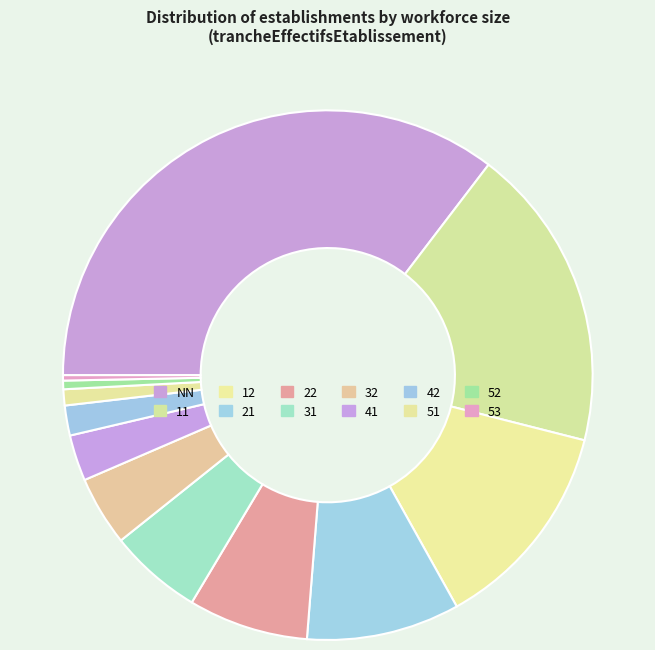

Count the number of slices in the pie.

12